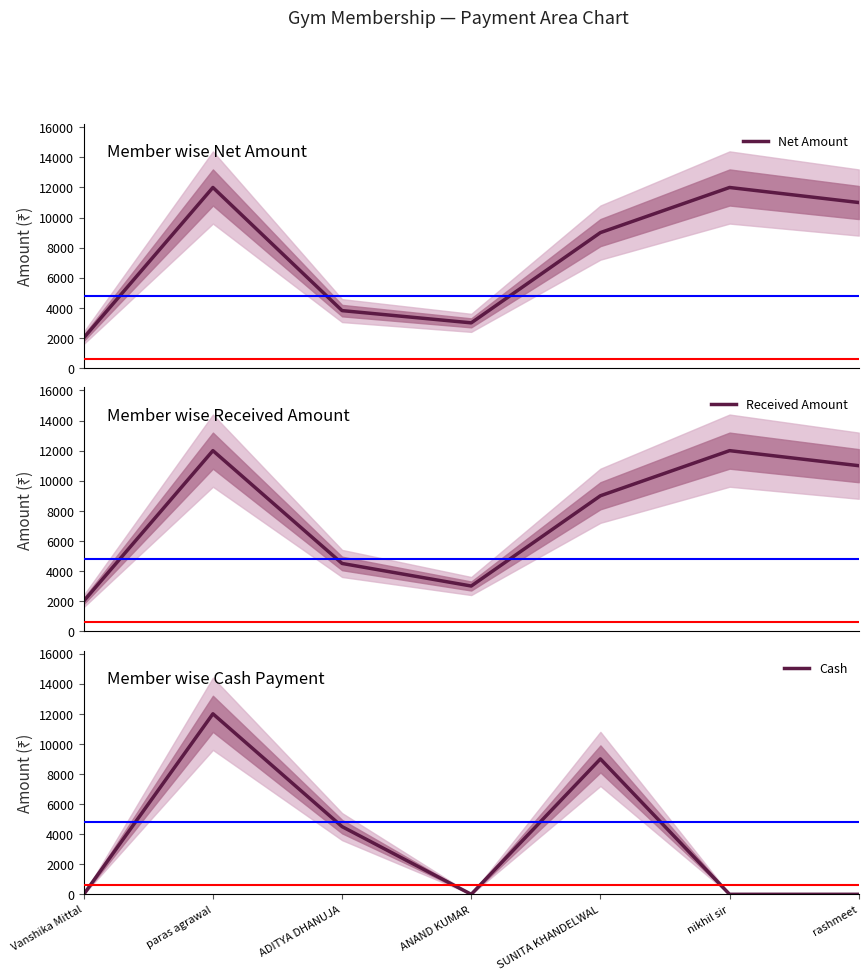

At which category is the sum across all series the highest?

paras agrawal